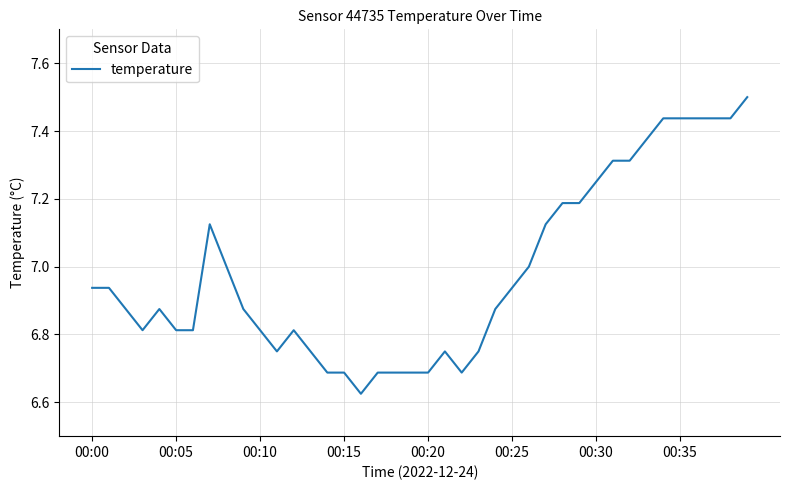

What is the maximum value shown in the chart?

7.5